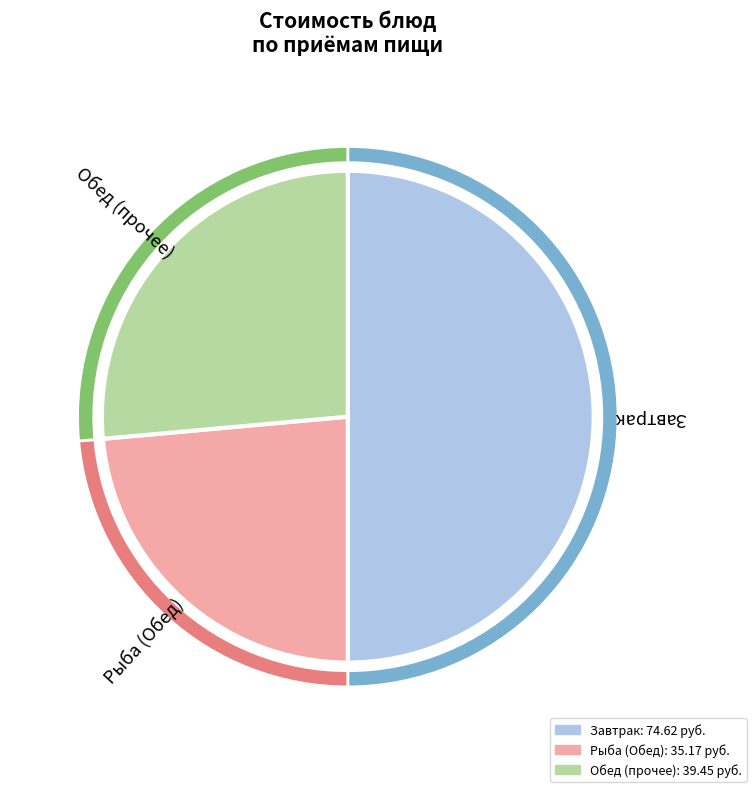

The Рыба припущенная (минтай) slice represents 12% of the pie. True or false?

False